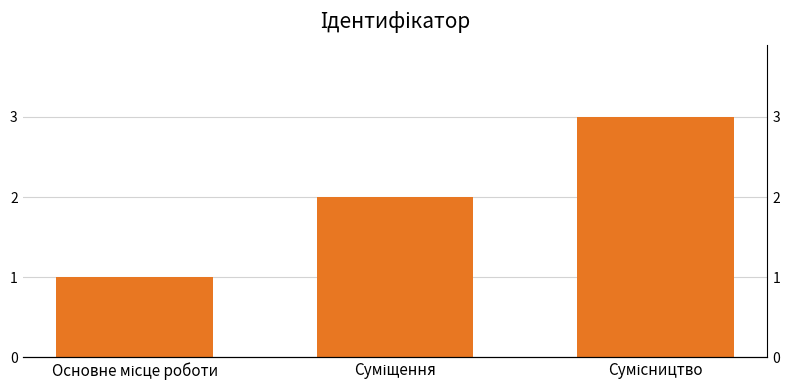

Reading right to left, list all the values displayed in this chart.

3	2	1